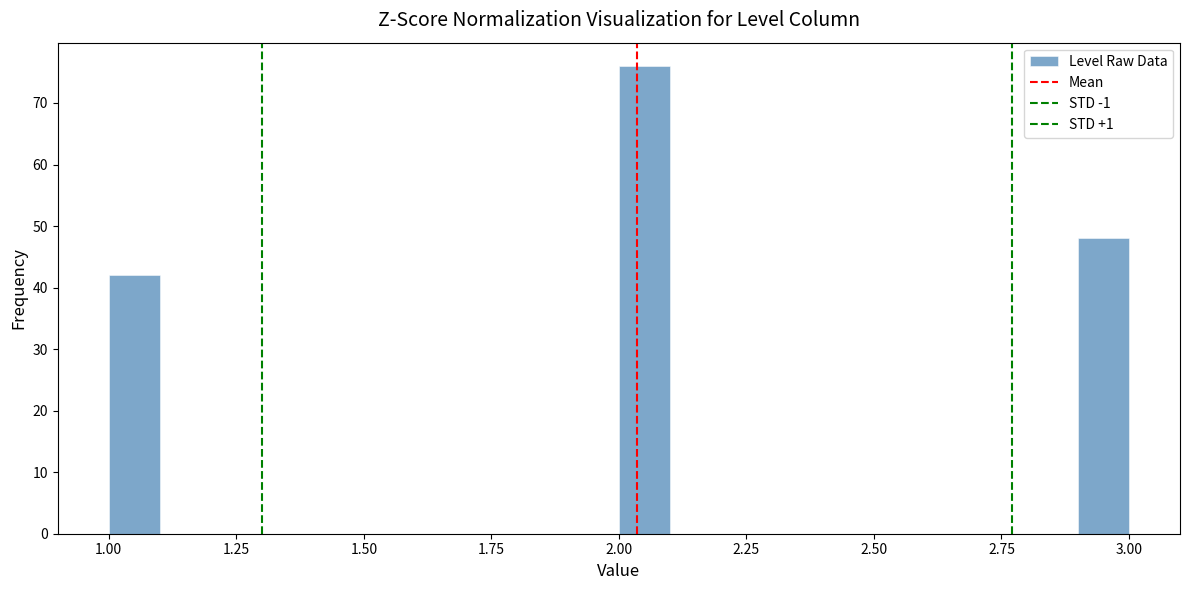

Around what value on the x-axis is the tallest bar? Give the approximate position of its centre, as read against the axis.

2.05